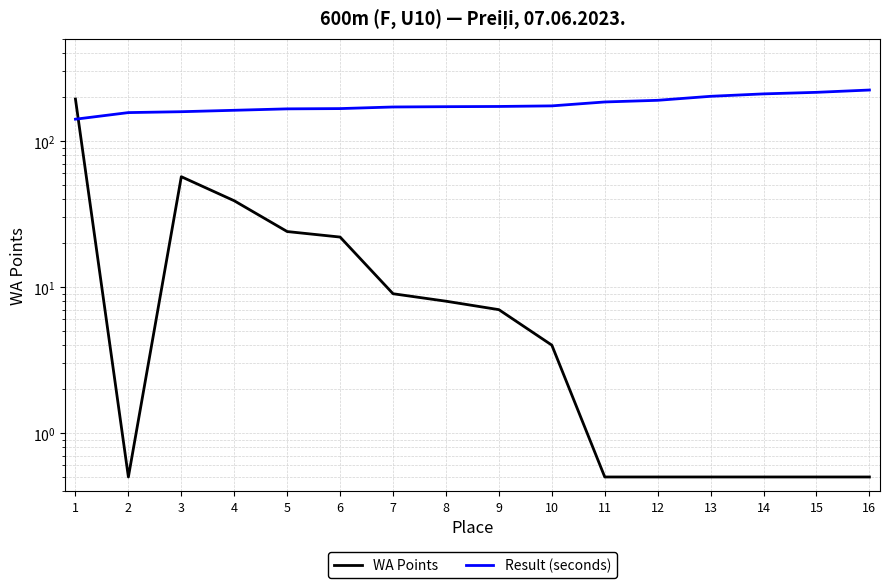

True or false: Result (seconds) has more than 2 interior local peaks.

False